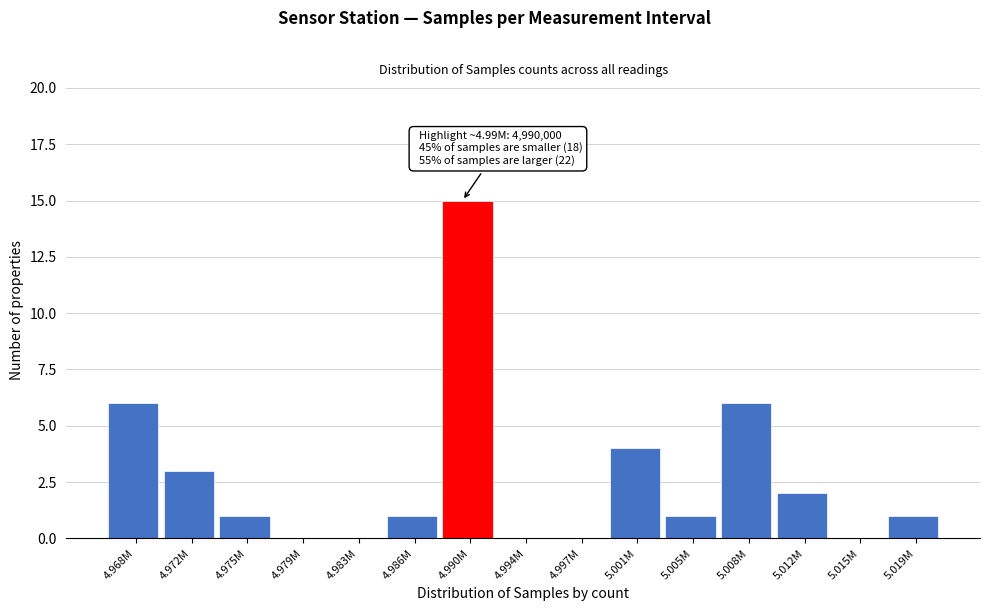

Reading right to left, transcribe all the data shown in this chart.

5.019M=1	5.015M=0	5.012M=2	5.008M=6	5.005M=1	5.001M=4	4.997M=0	4.994M=0	4.990M=15	4.986M=1	4.983M=0	4.979M=0	4.975M=1	4.972M=3	4.968M=6